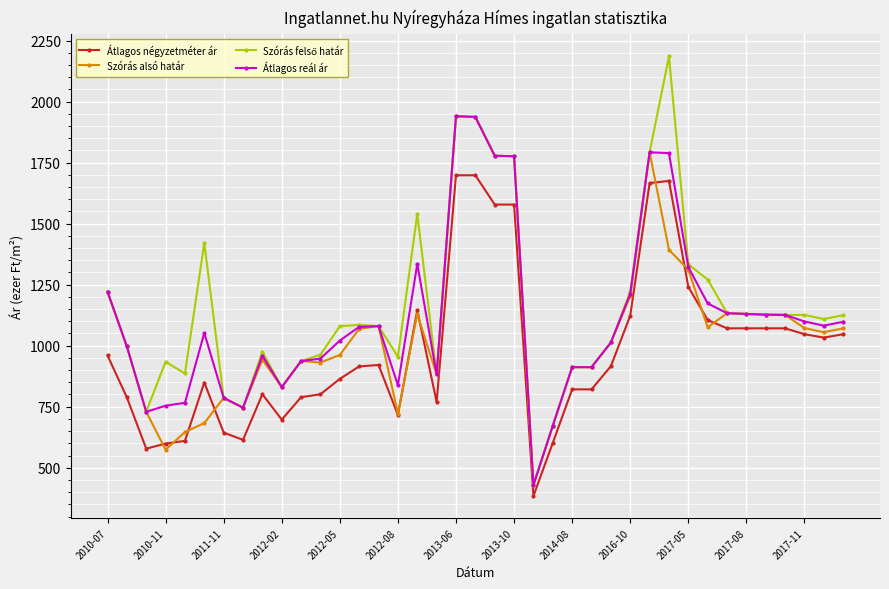

What is the maximum value shown in the chart?

2185